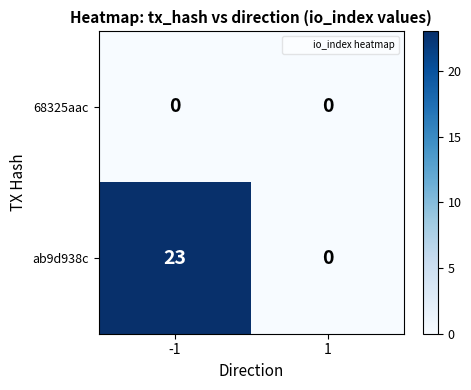

List the labels in order of ab9d938c value, largest first.

-1, 1